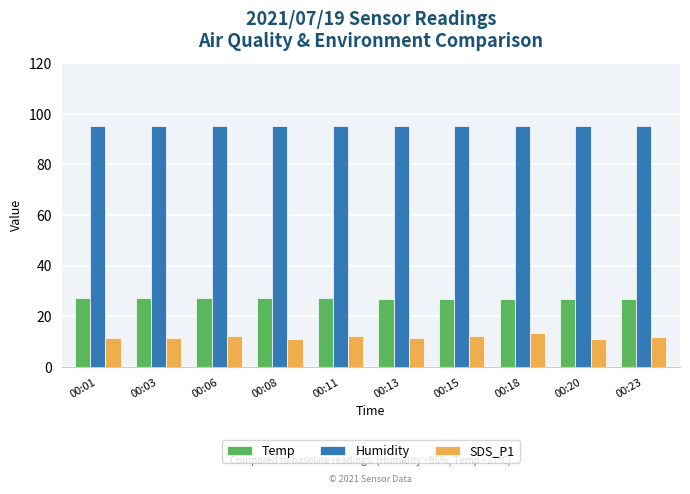

Which series has the widest spread of values?

SDS_P1